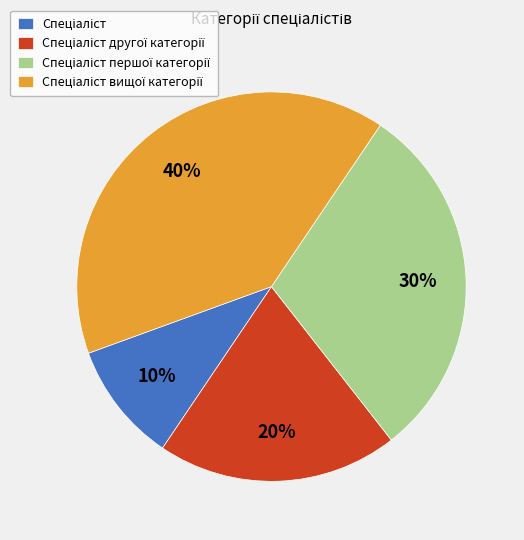

To the nearest percent, what is the average slice percentage?

25%